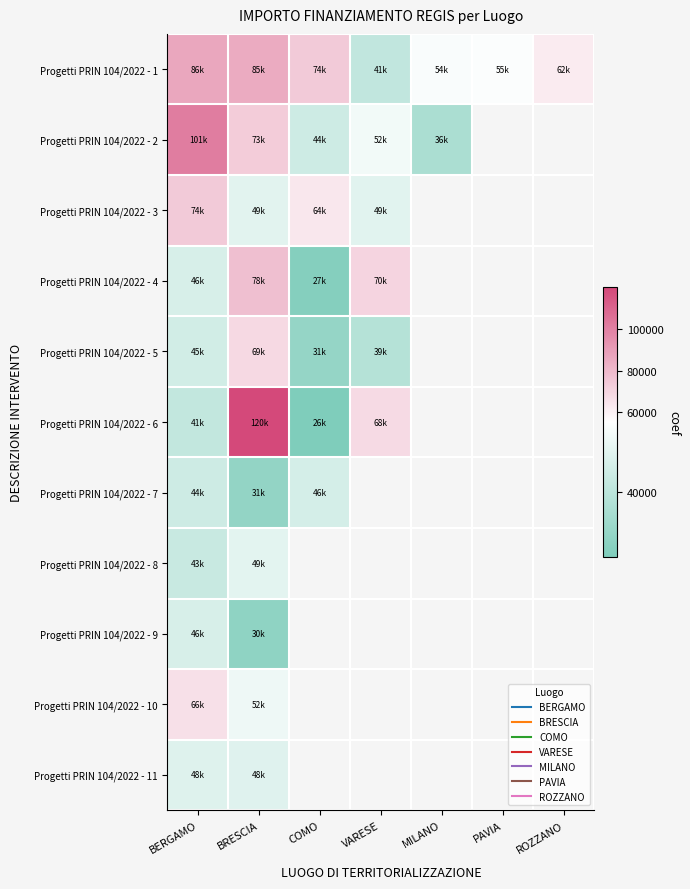

List the labels in order of Progetti PRIN 104/2022 - 1 value, smallest first.

VARESE, MILANO, PAVIA, ROZZANO, COMO, BRESCIA, BERGAMO